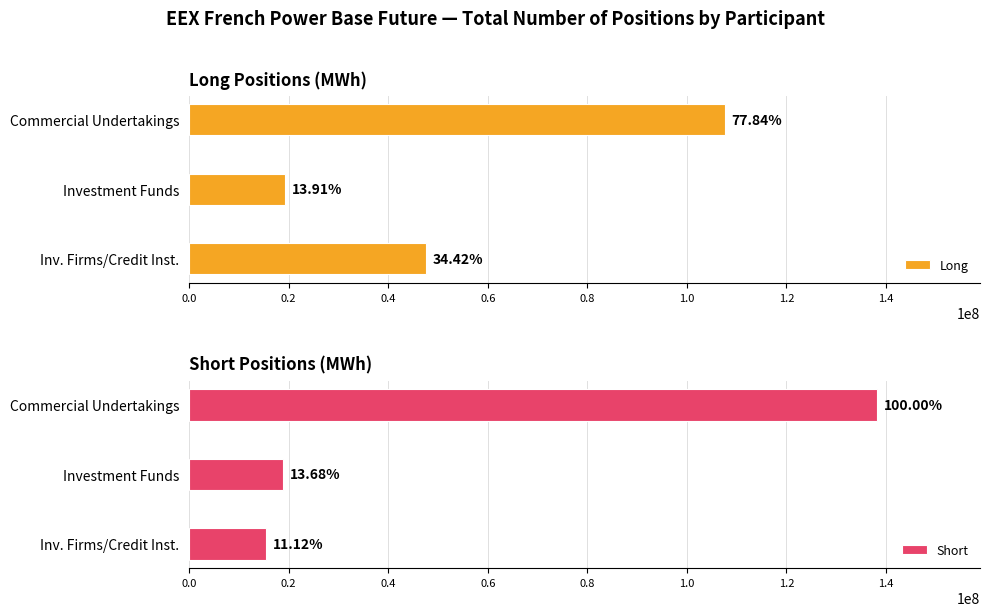

What is the sum of all Short values?

172459335.3